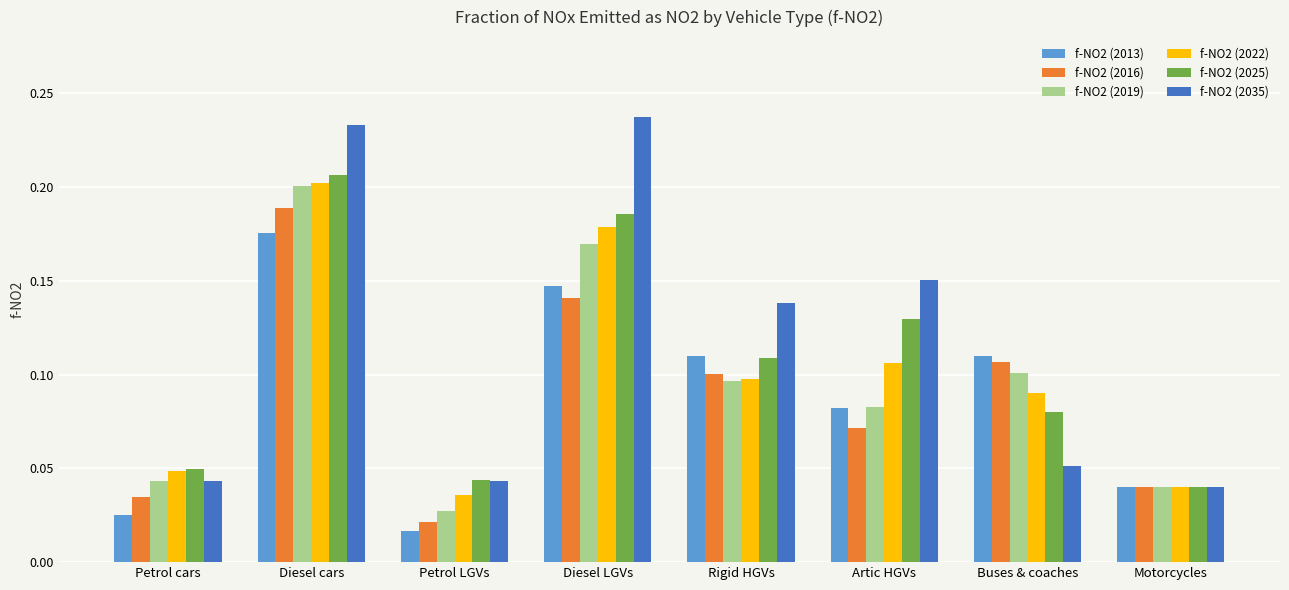

What are all the series names shown in the legend?

f-NO2 (2013), f-NO2 (2016), f-NO2 (2019), f-NO2 (2022), f-NO2 (2025), f-NO2 (2035)